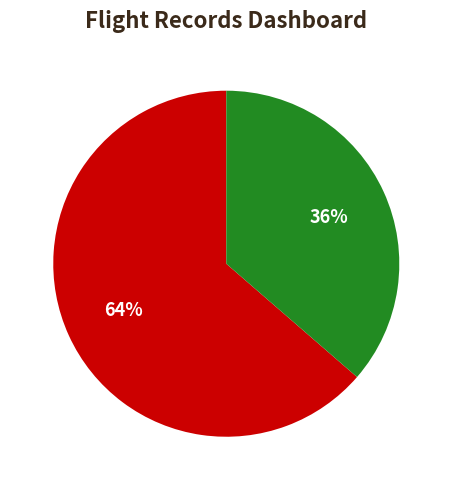

To the nearest percent, what is the average slice percentage?

50%